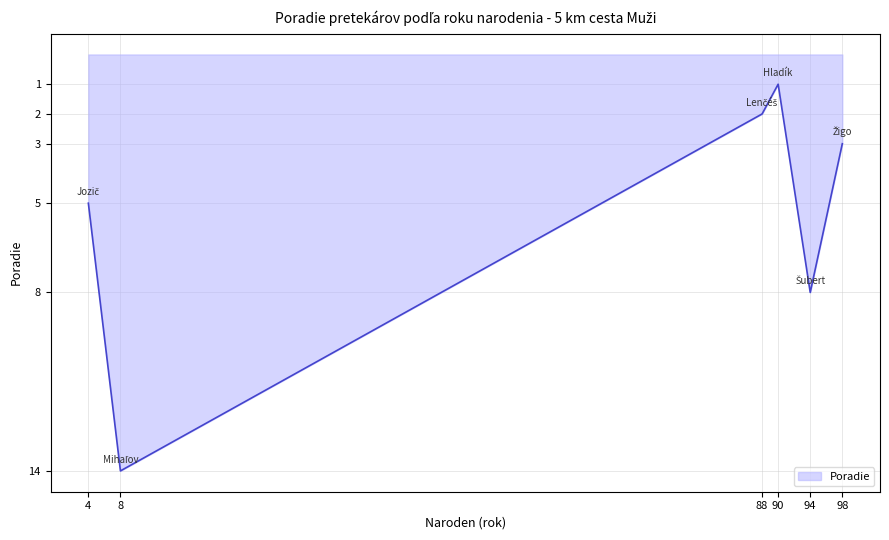

Reading right to left, list all the values displayed in this chart.

3	8	1	2	14	5